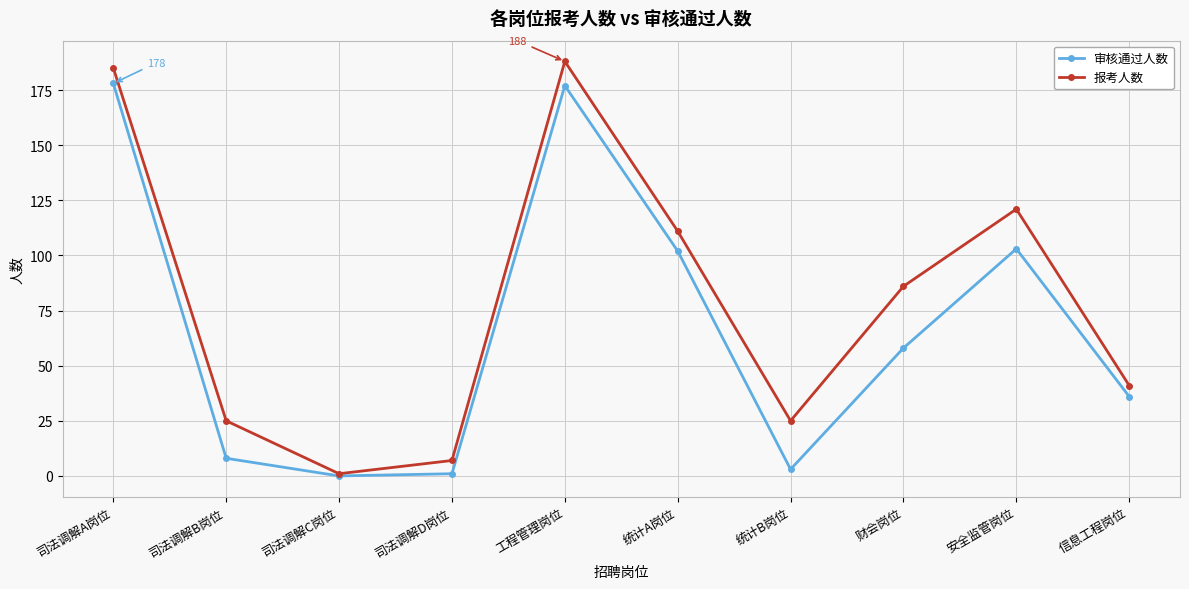

How many lines are shown in the chart?

2